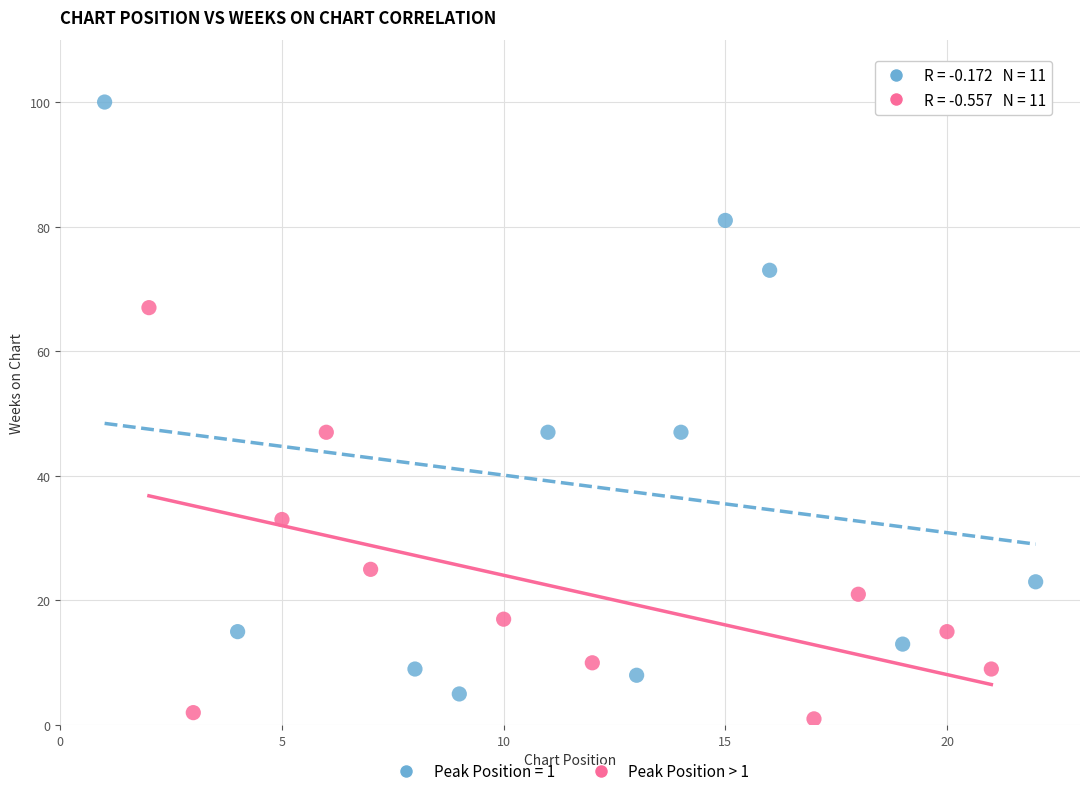

Which series has the widest spread of Y values?

Peak Position = 1